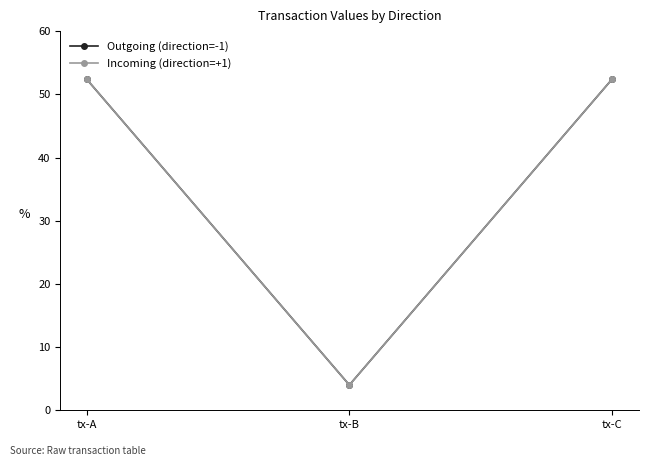

At which label does Outgoing (direction=-1) first exceed 52?

tx-A